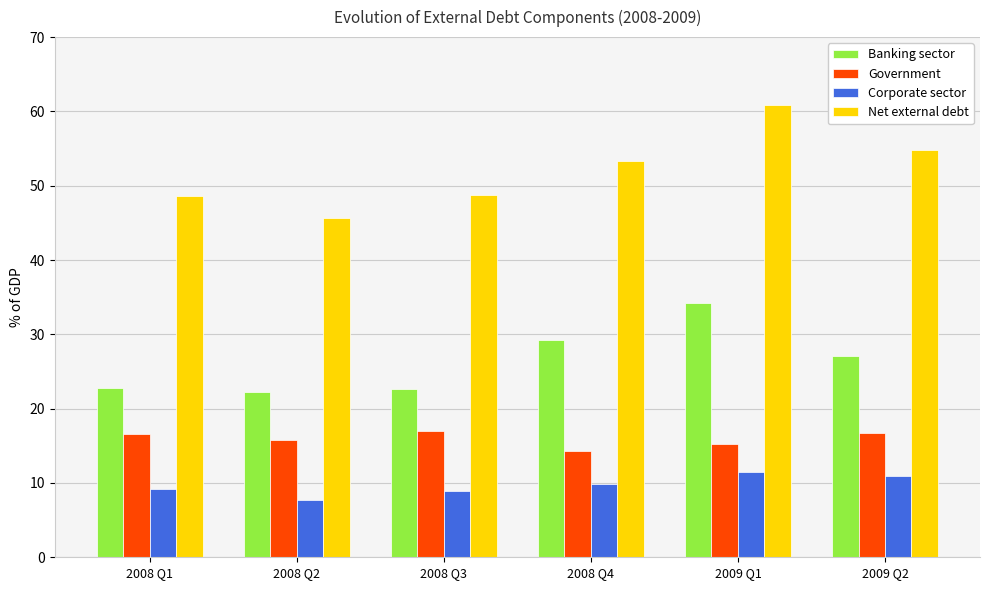

At which label does Banking sector first exceed 27?

2008 Q4